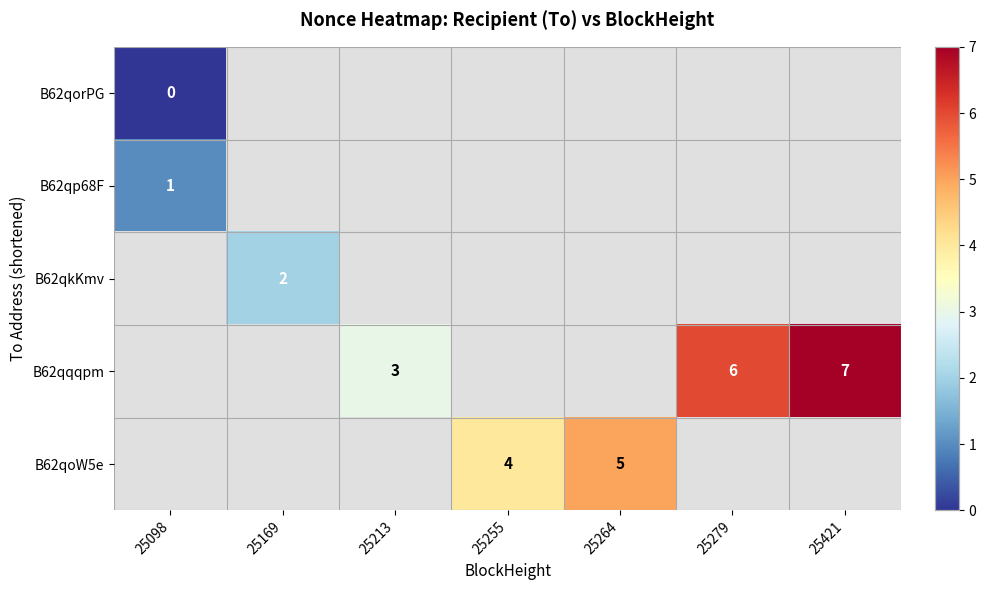

Count the number of categories in the chart.

7